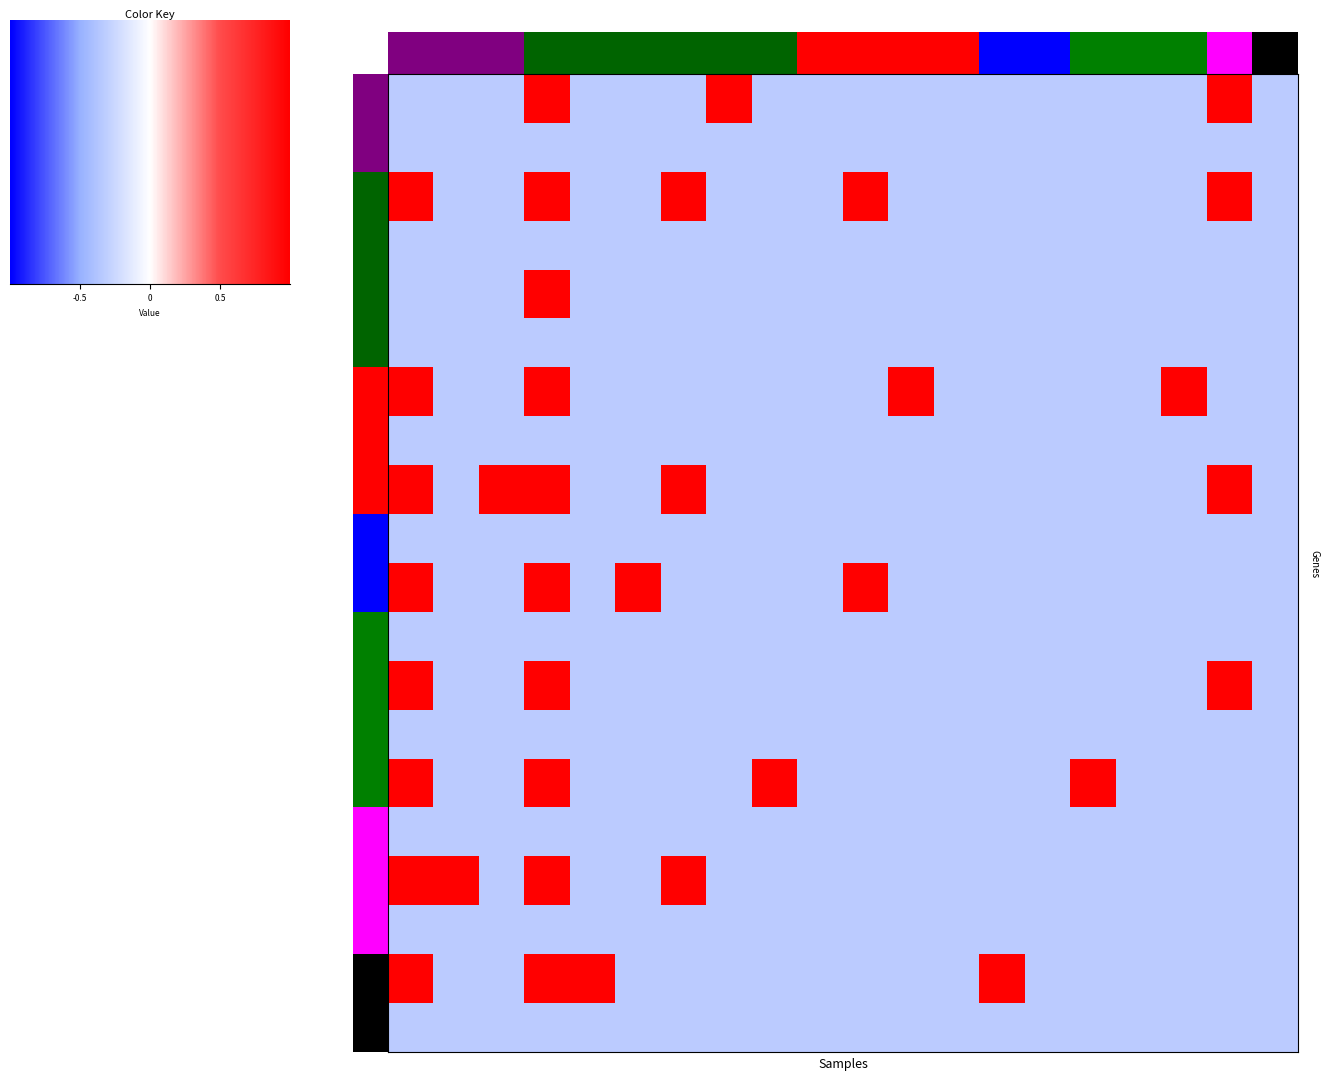

The chart shows a value of -1 at 0_*. True or false?

False